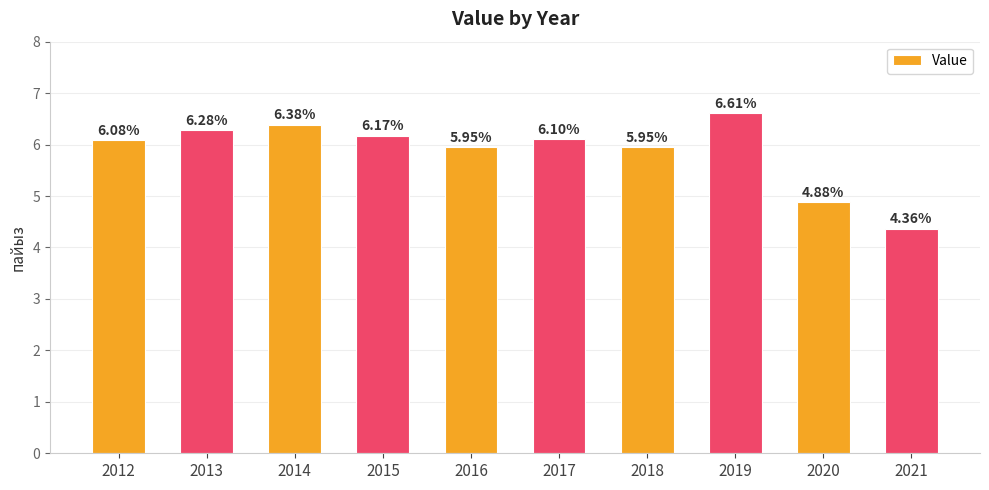

Between 2015 and 2014, which is larger?

2014